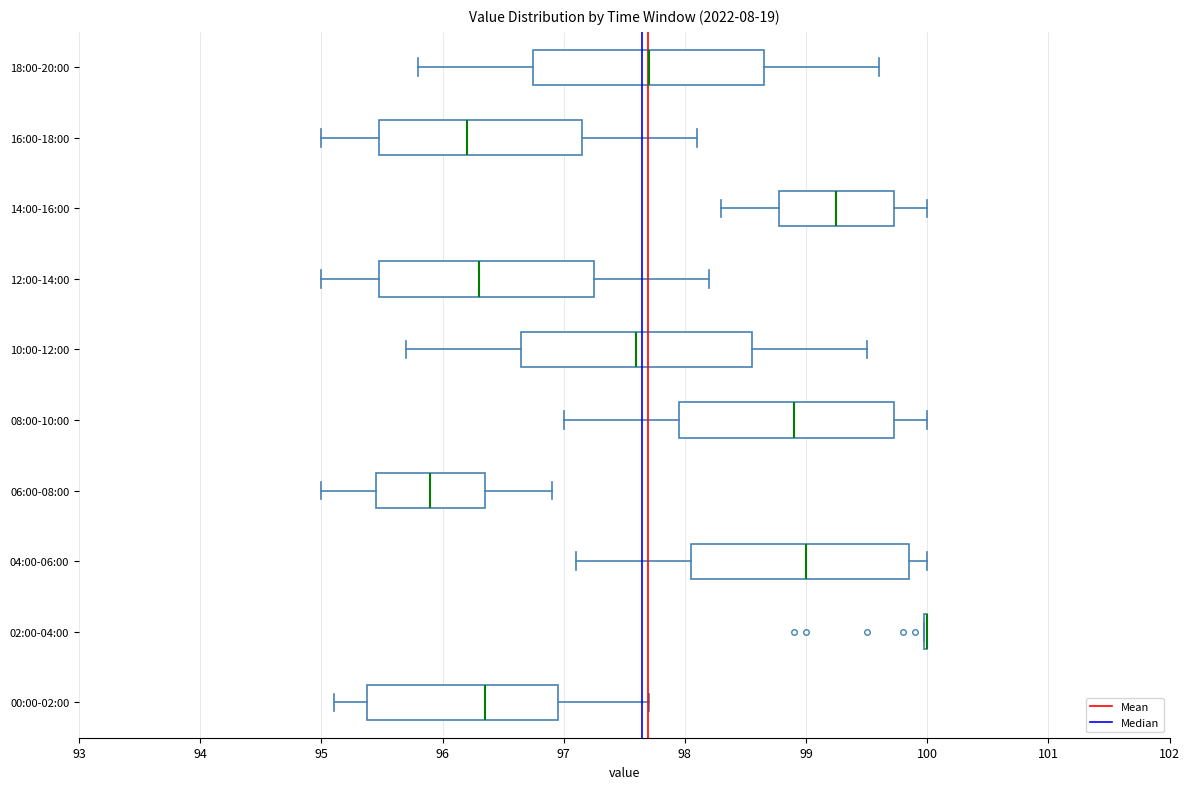

Where is the left edge of the box for 16:00-18:00 on the x-axis? The values are not printed on the chart, so give them approximately, as read against the axis.

95.5